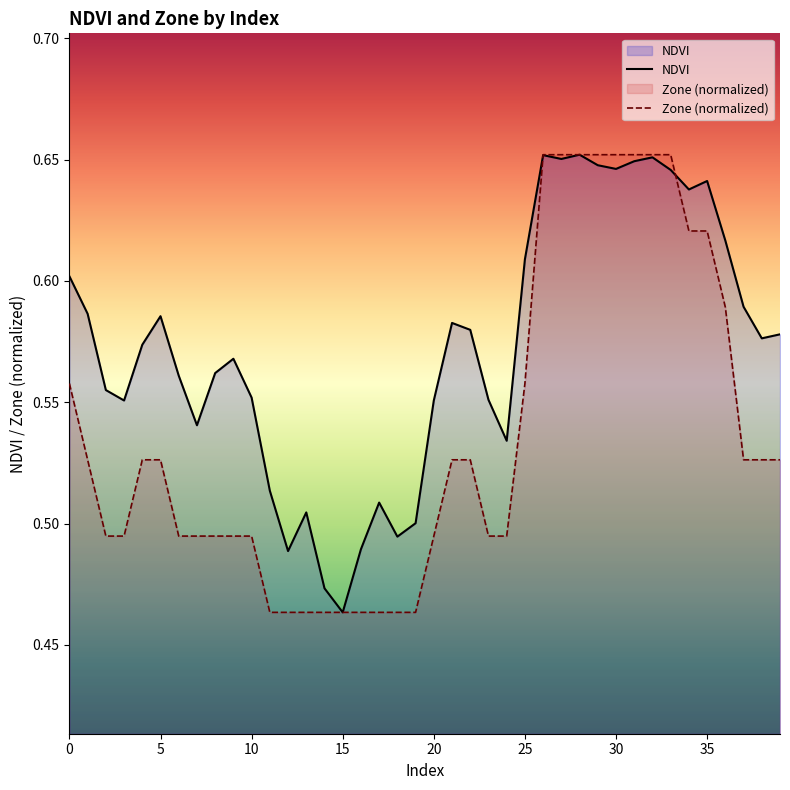

How many intersections are there between Zone (normalized) and NDVI?

2